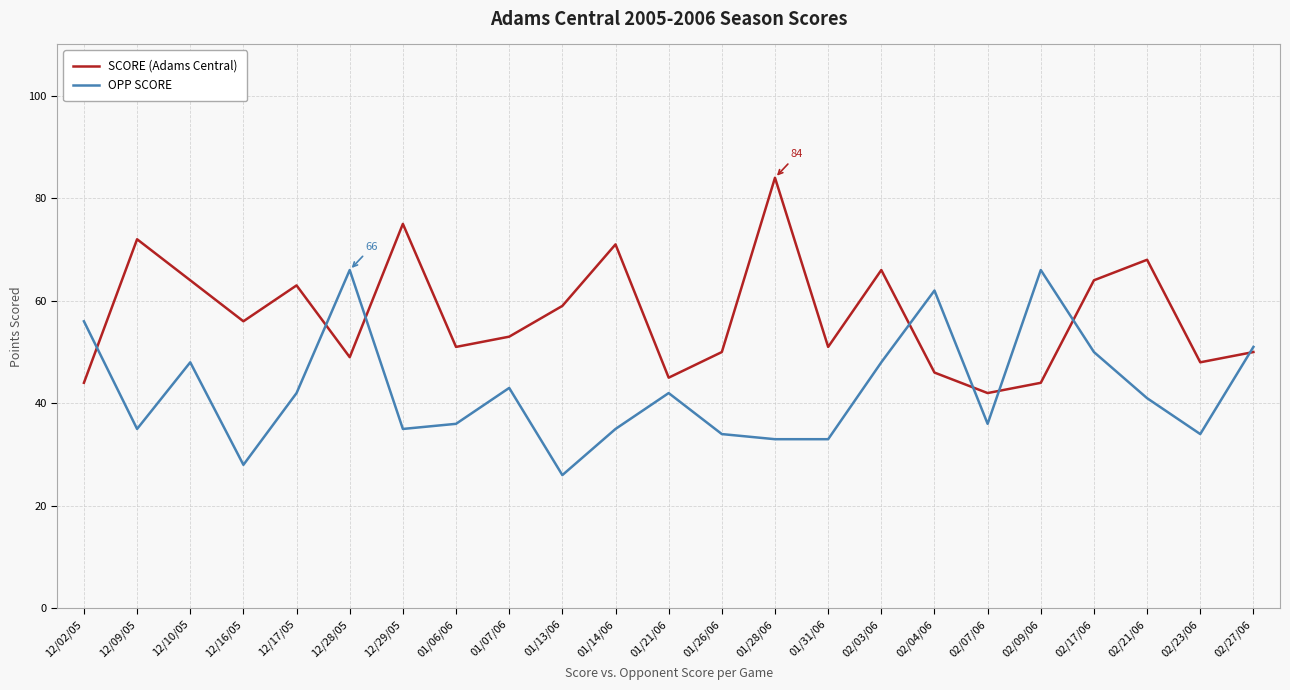

The value of OPP SCORE at 01/13/06 is 46. True or false?

False